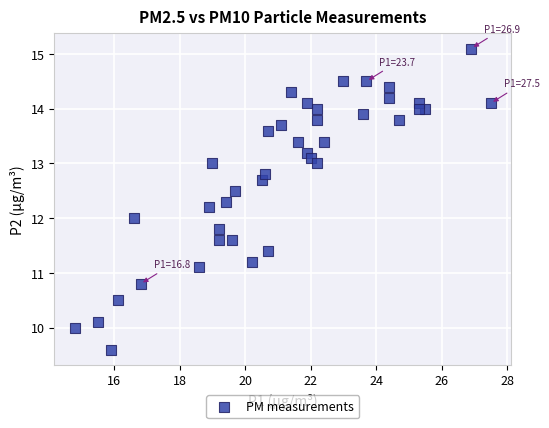

What is the range of X values (max minus min)?

12.7